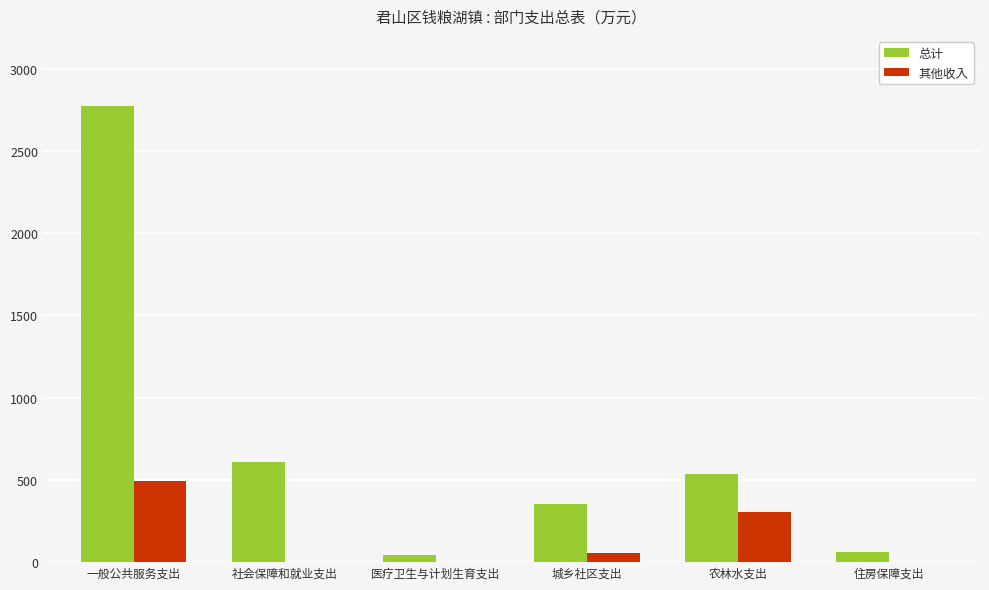

Read the 其他收入 value at 农林水支出.

302.0